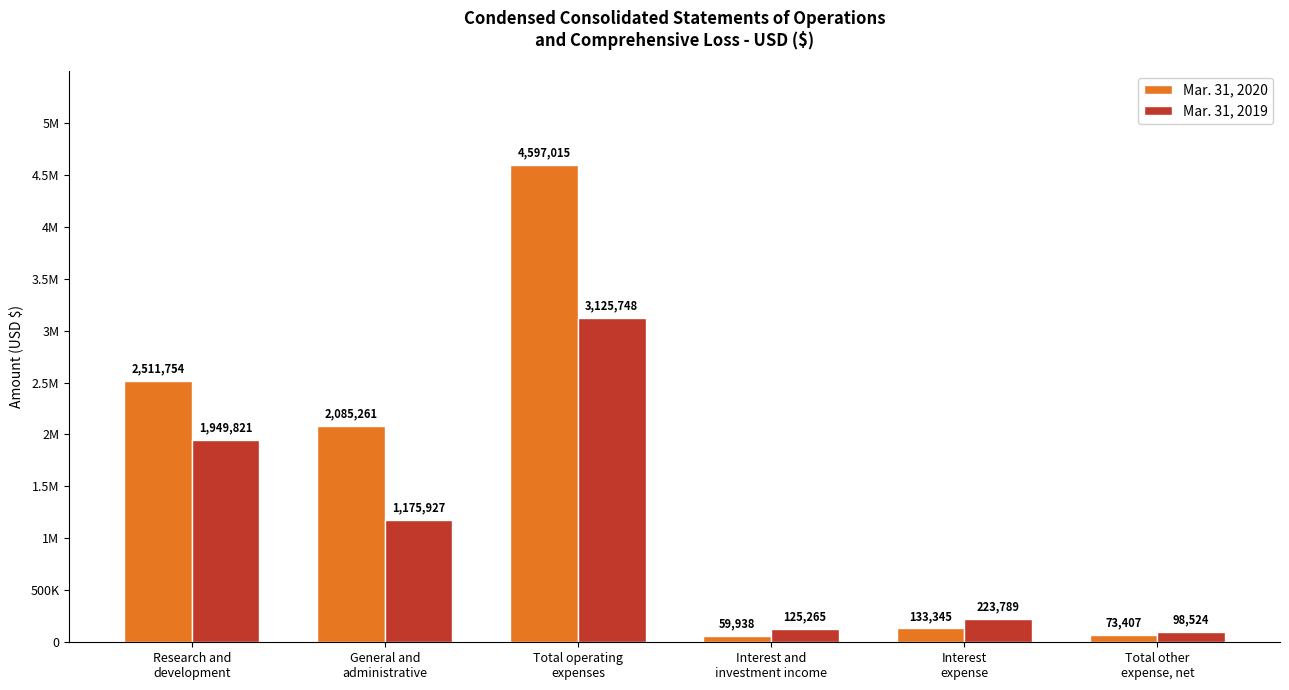

Rank the categories by Mar. 31, 2020 value from lowest to highest.

Interest and
investment income, Total other
expense, net, Interest
expense, General and
administrative, Research and
development, Total operating
expenses